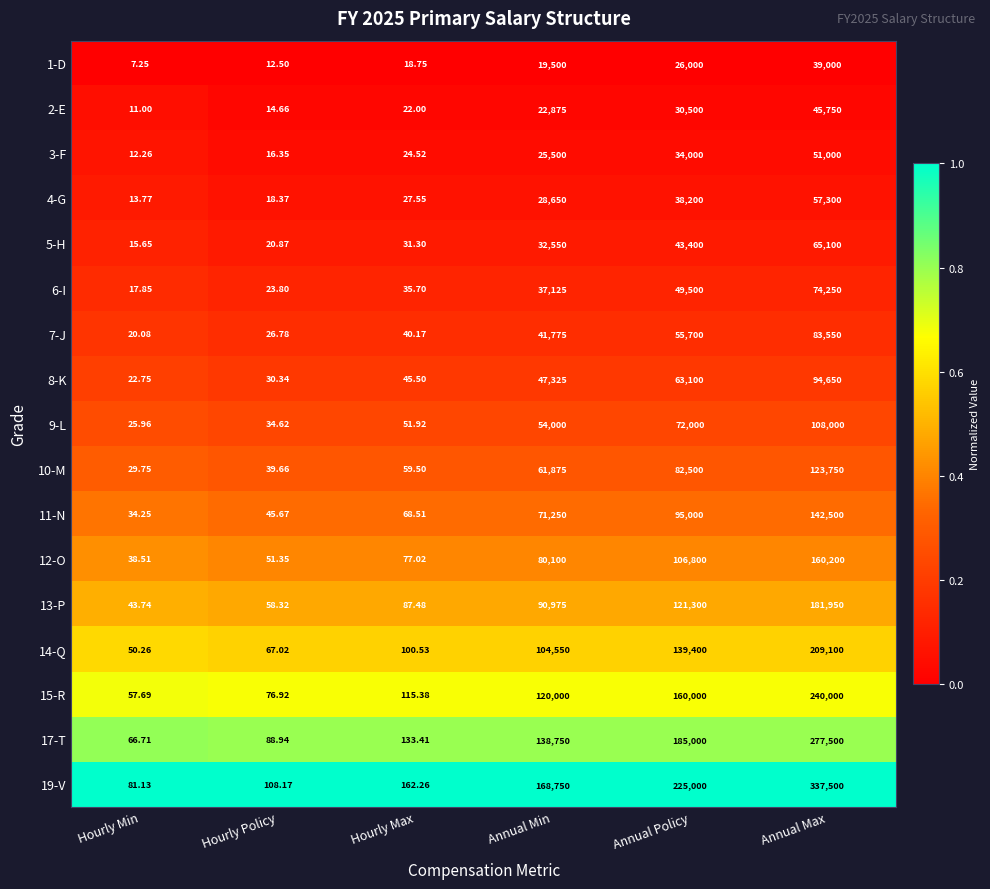

At which label does 1-D reach its peak?

Annual Max